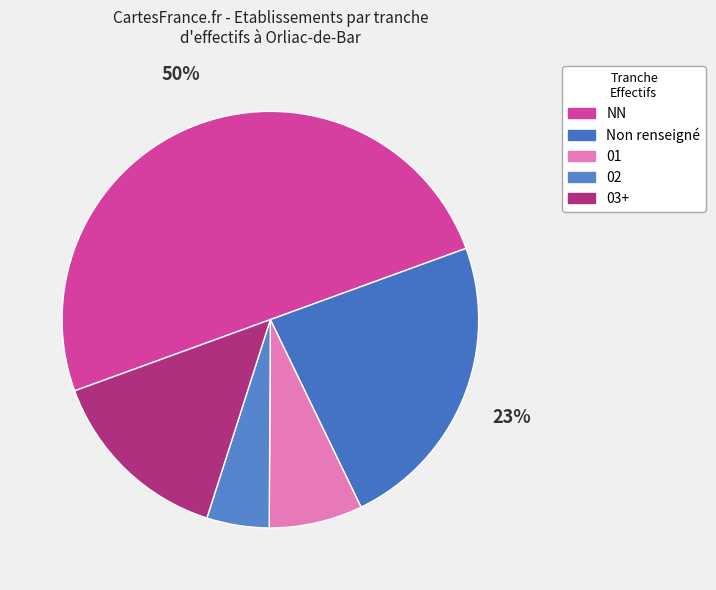

Count the number of slices in the pie.

5